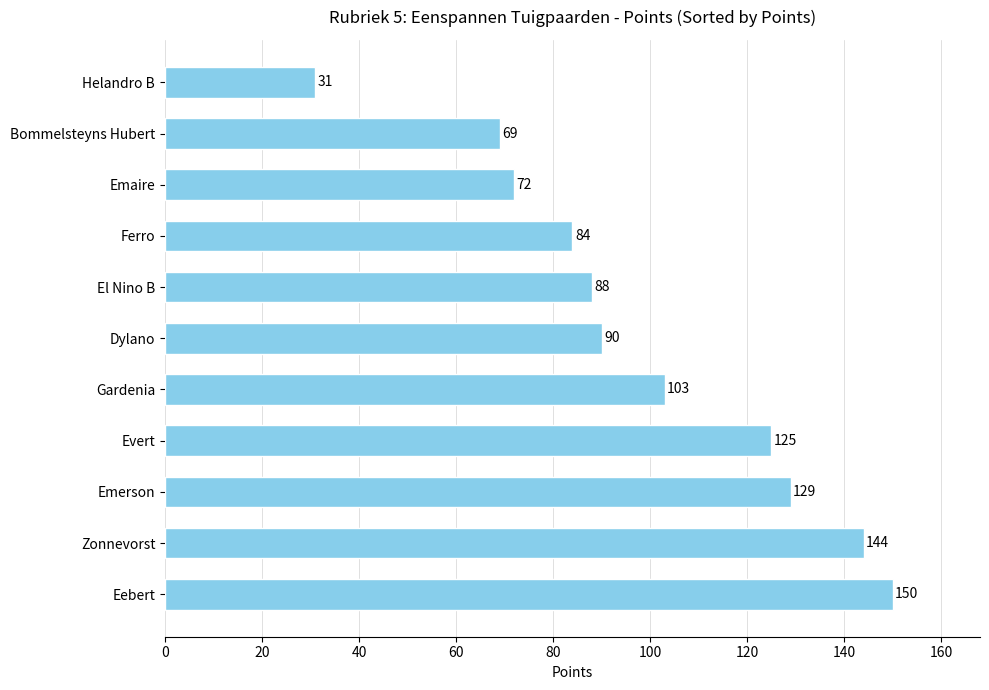

Reading bottom to top, list all the values displayed in this chart.

150	144	129	125	103	90	88	84	72	69	31